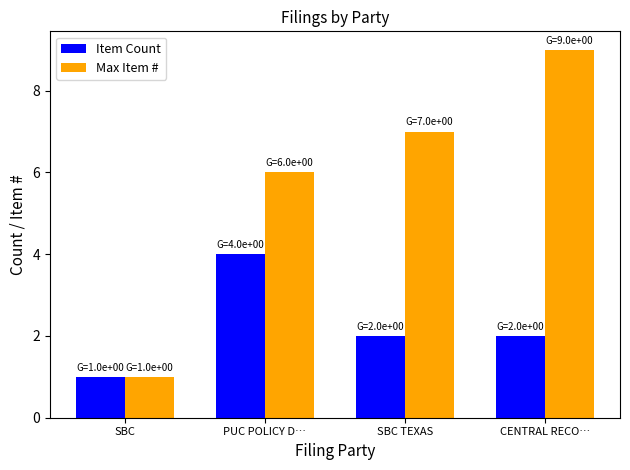

What is the difference between the highest and lowest values at CENTRAL RECO…?

7